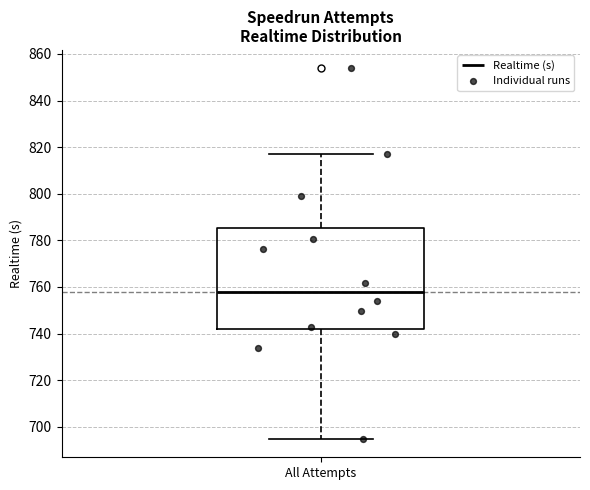

Read this box plot against the y-axis: the position of the median line, the range covered by the box, and the ends of both whiskers. The values are not printed on the chart, so give them approximately, as read against the axis.

median 758, box 742 to 786, whiskers 694 to 818